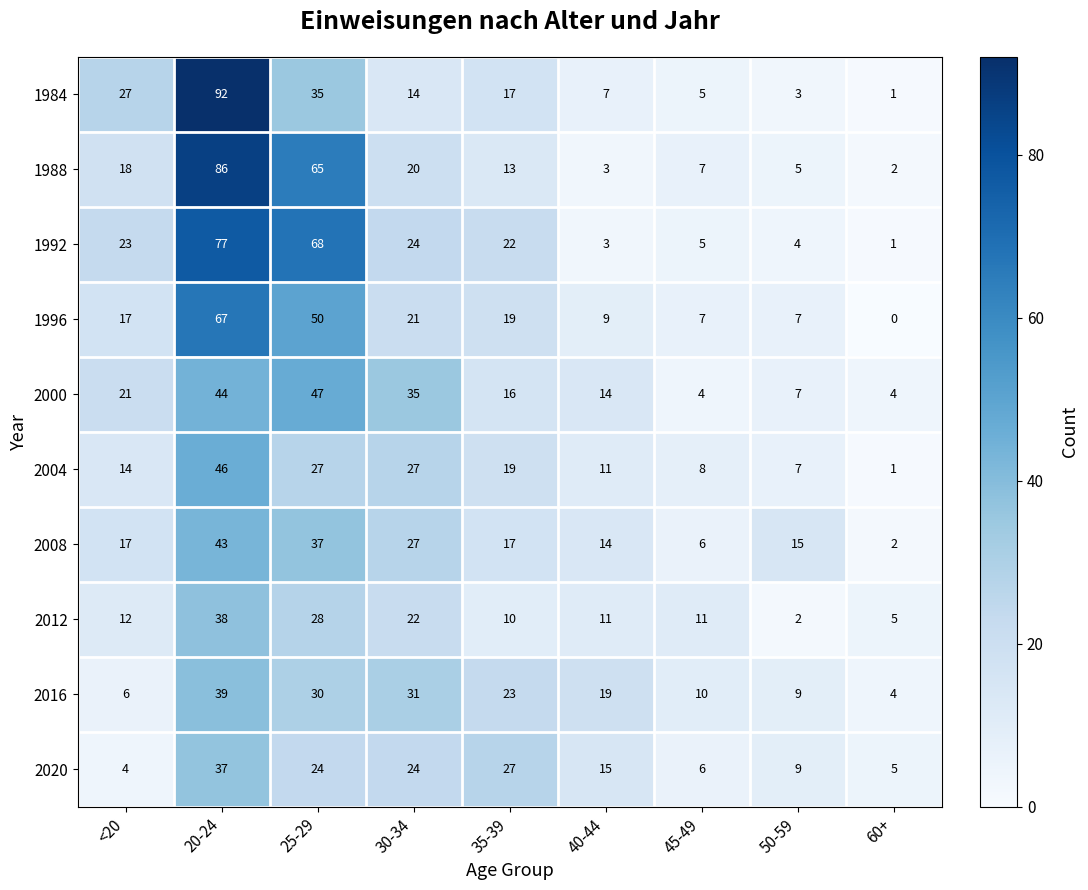

What is the difference between the maximum and second lowest values in the 2008 series?

37